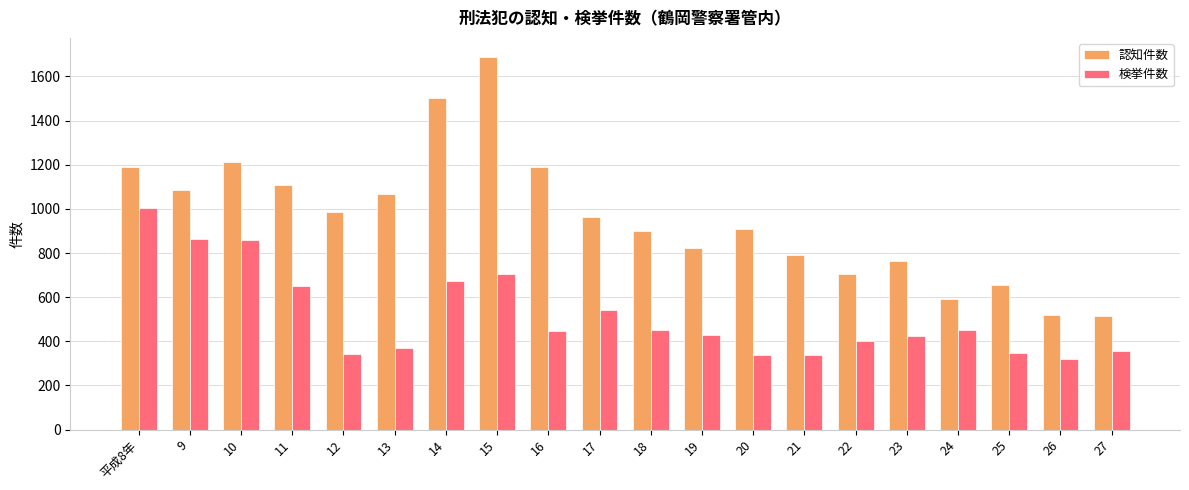

At 22, list the series in order from smallest to largest.

検挙件数, 認知件数